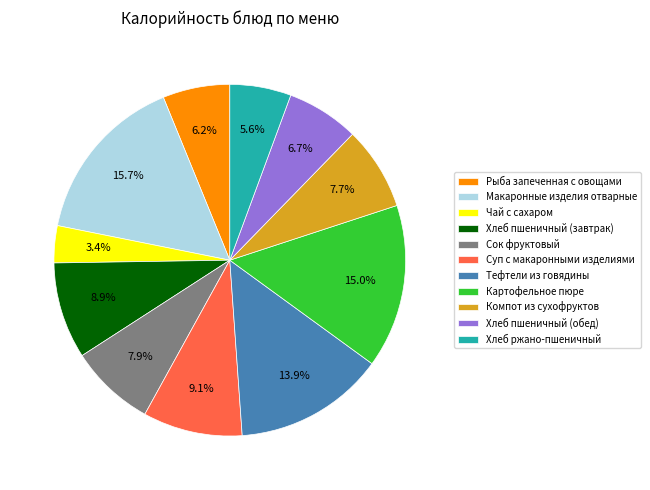

Does any single category account for the majority?

No